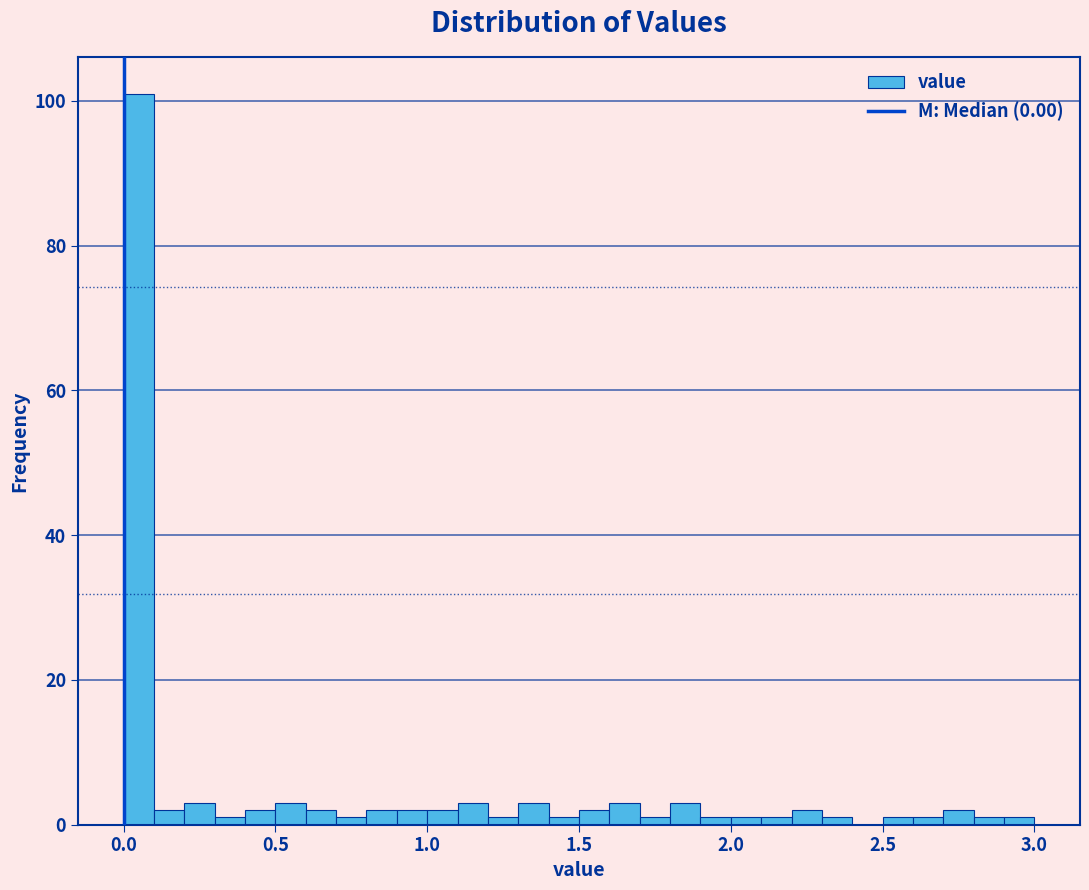

Read against the x-axis, roughly where is the centre of the tallest bar?

0.05